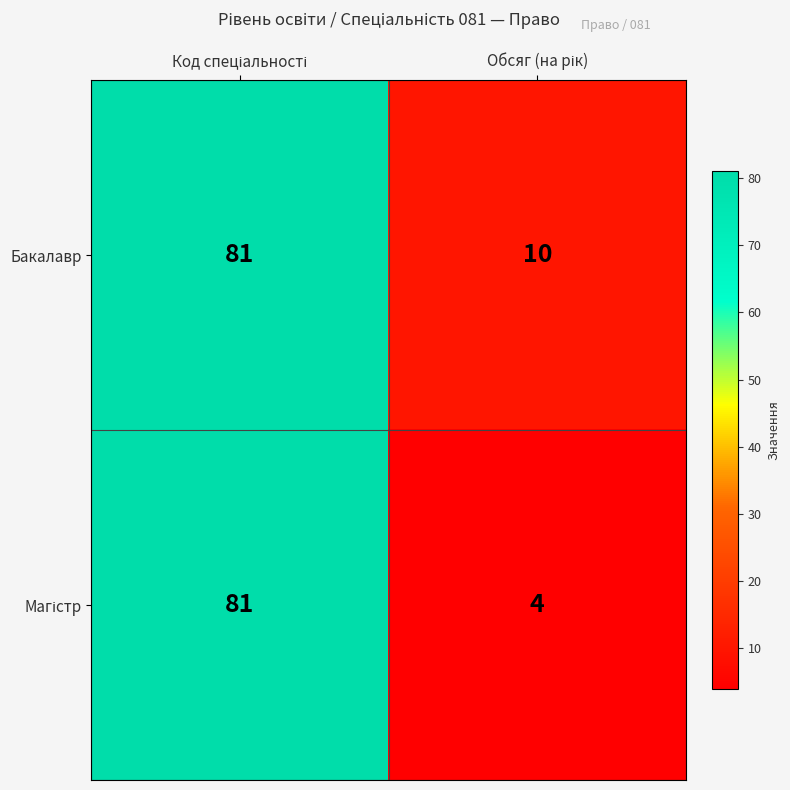

What is the greatest value displayed?

81